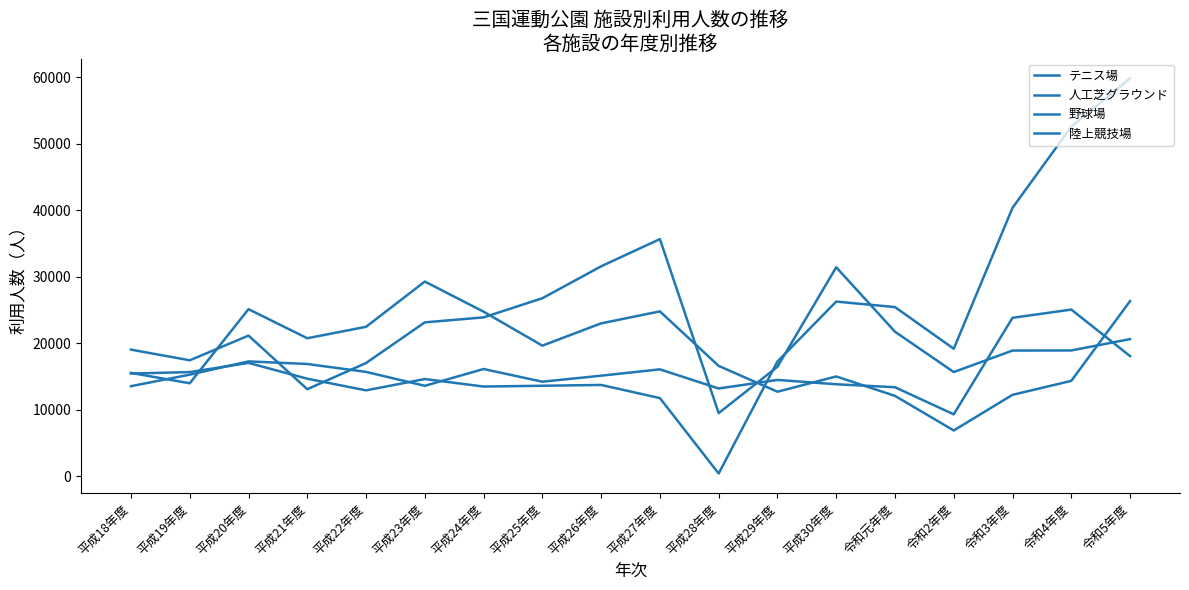

True or false: テニス場 and 陸上競技場 cross at least once.

True